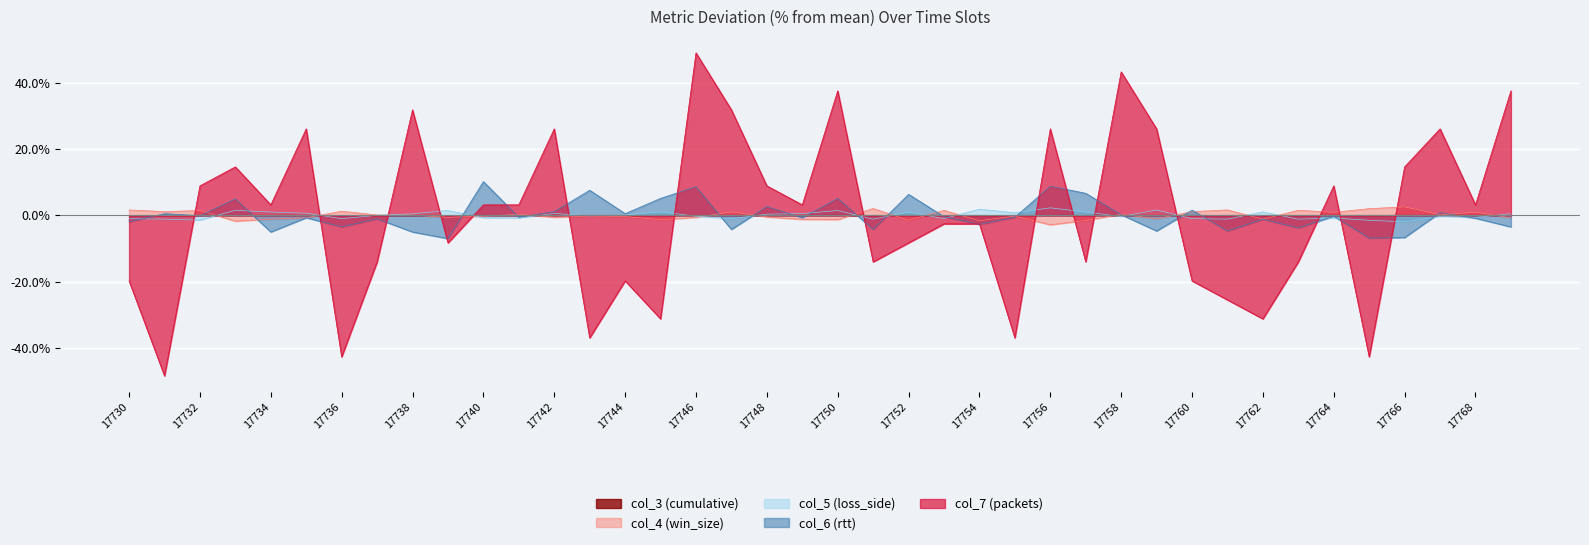

What is the value of the col_5 point at the 36th from the left?

-1.5